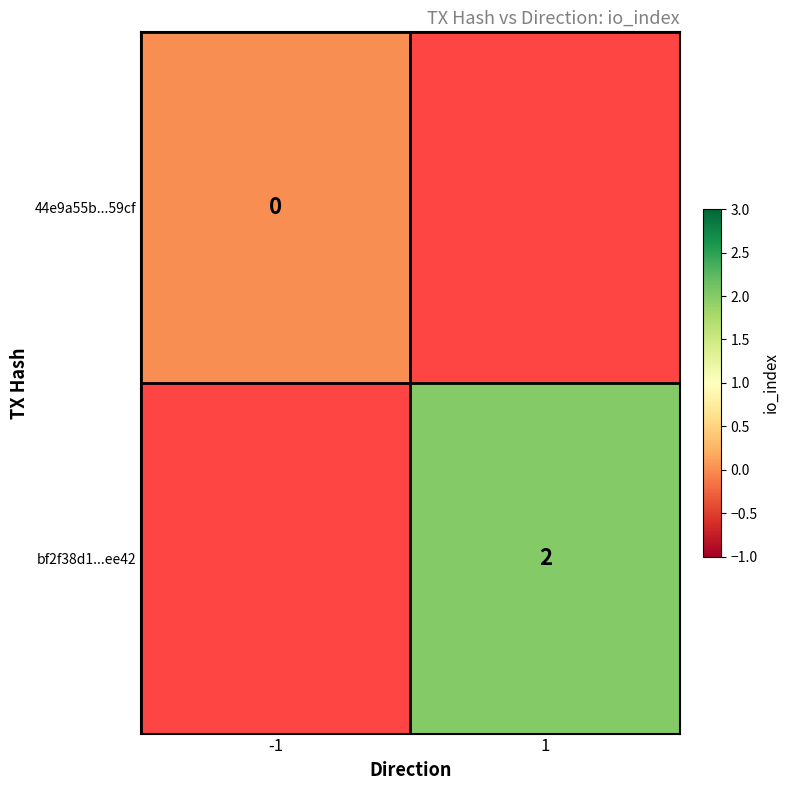

True or false: bf2f38d1...ee42 has a value of 3 at 1.

False